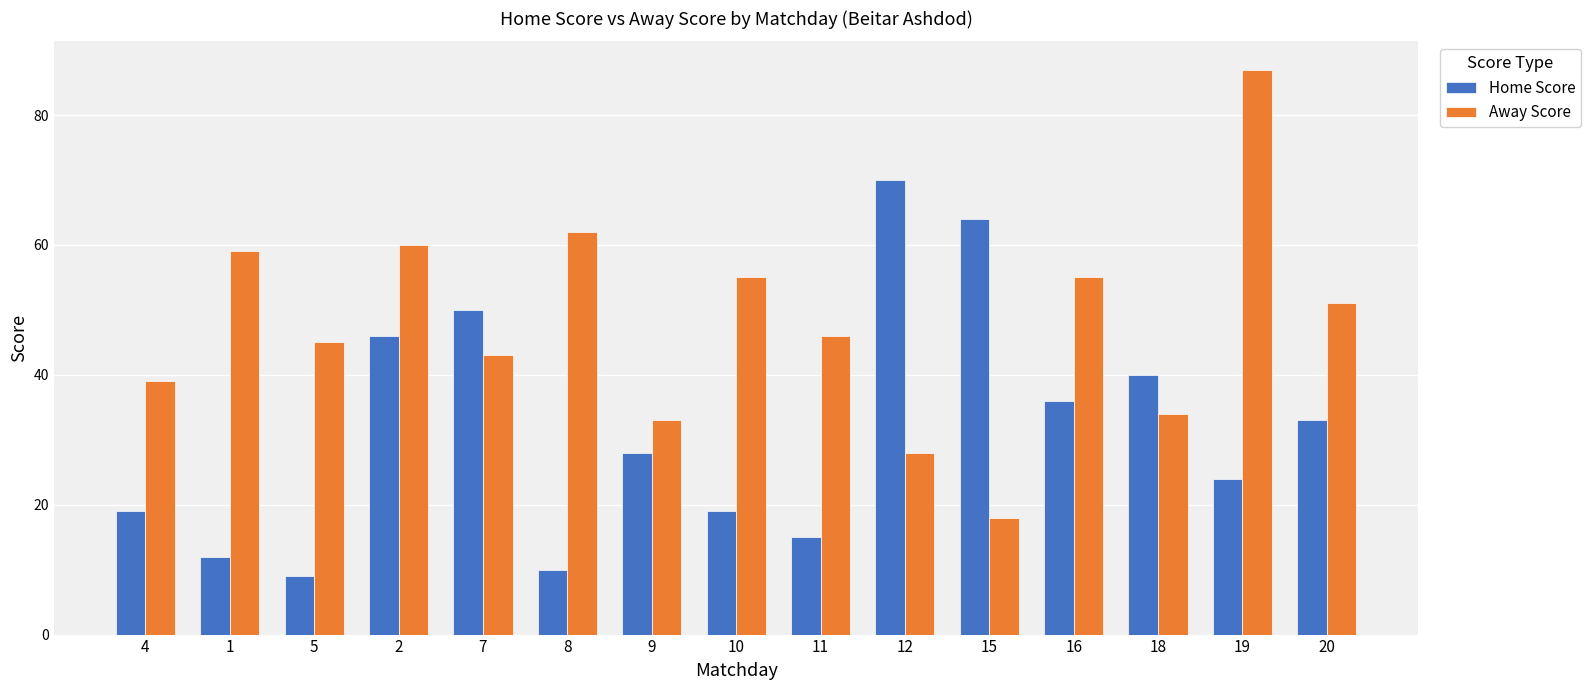

True or false: Home Score has a value of 69 at 7.

False